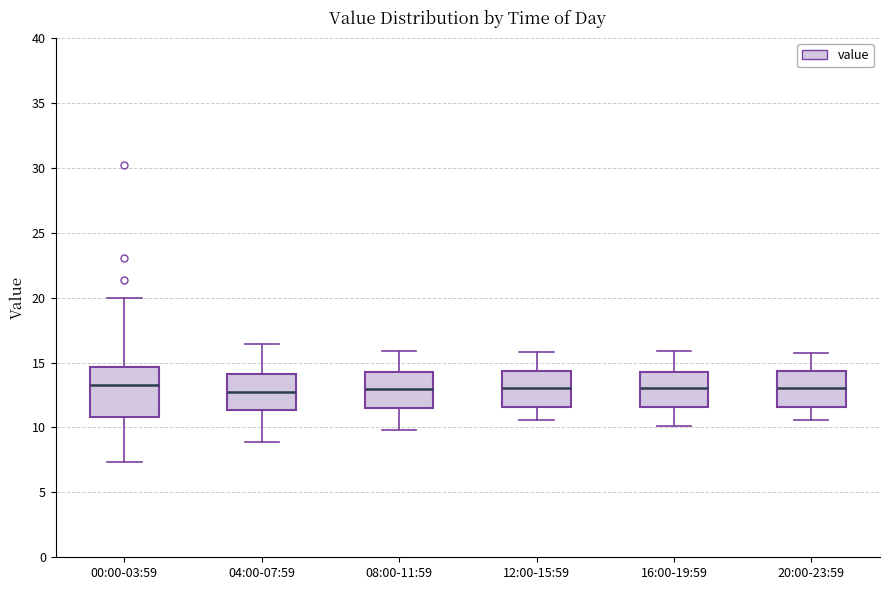

Where does the upper whisker of the box for 12:00-15:59 end on the y-axis? The values are not printed on the chart, so give them approximately, as read against the axis.

16.0